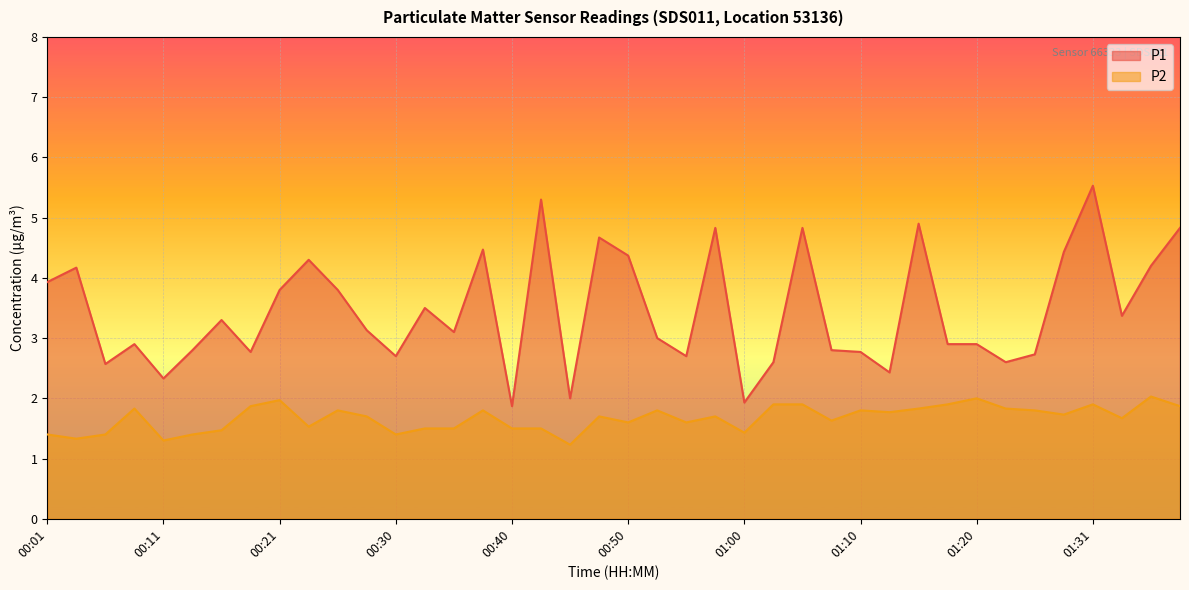

Is it true that P2 equals 0.9 at 01:00?

False